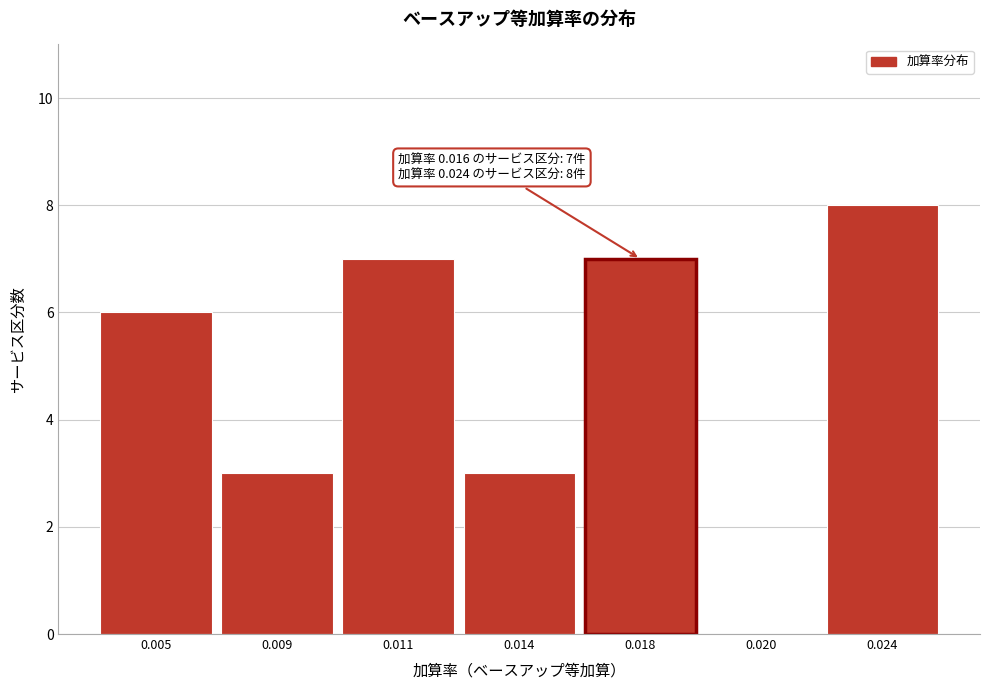

Reading left to right, extract all data points from this chart.

0.005=6	0.009=3	0.011=7	0.014=3	0.018=7	0.020=0	0.024=8